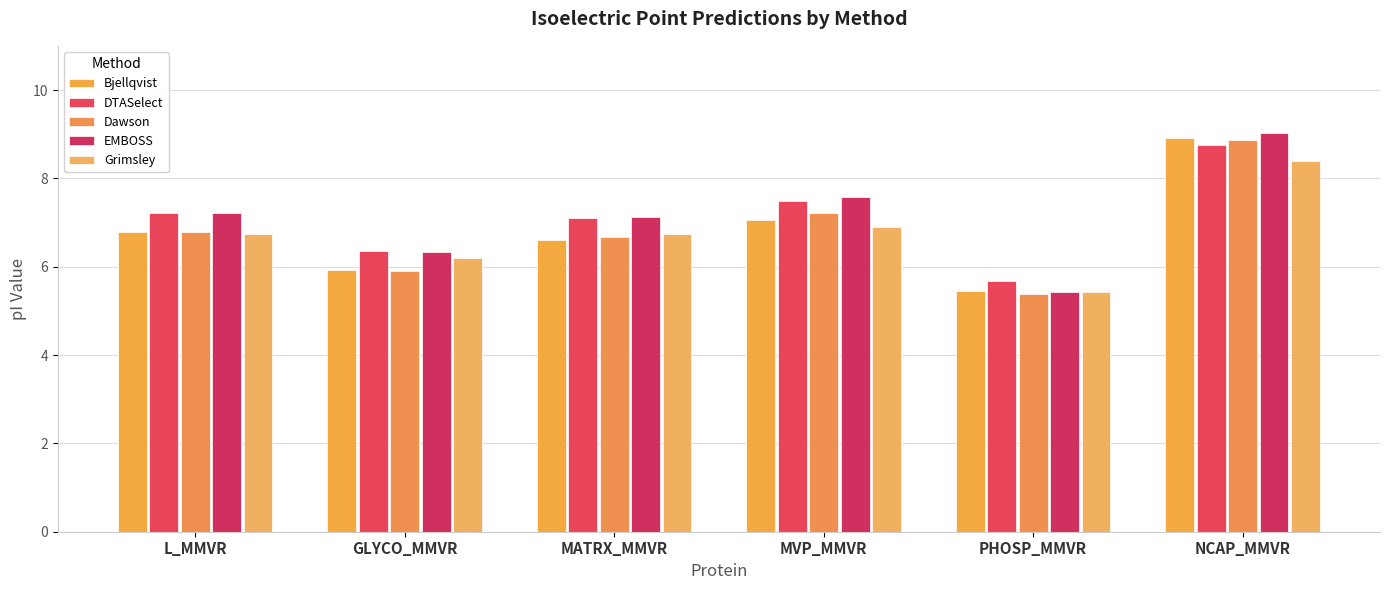

Which series has the widest spread of values?

EMBOSS